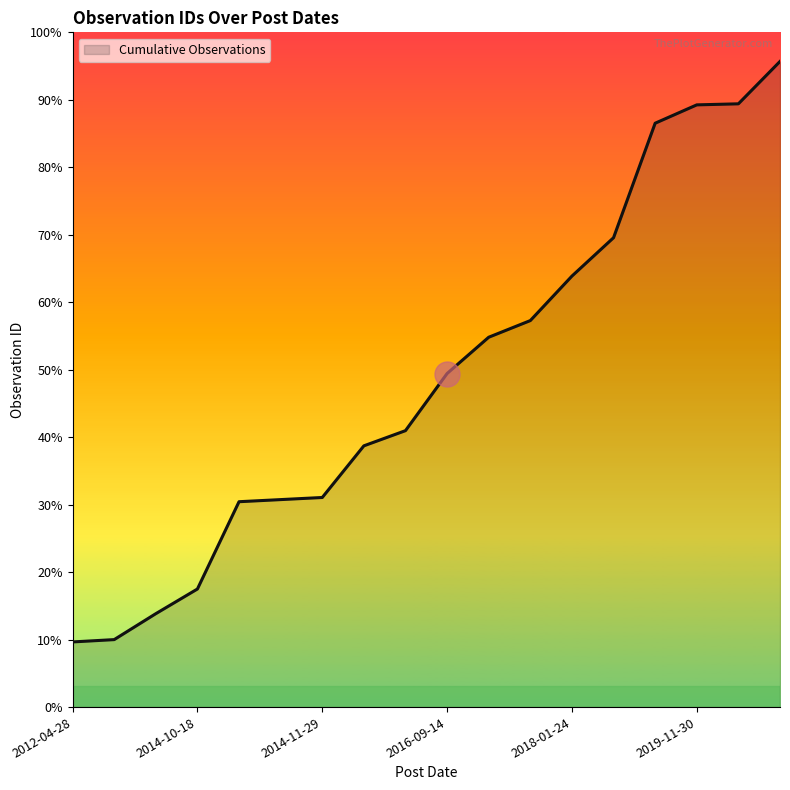

What is the difference between the maximum and minimum values?

2753